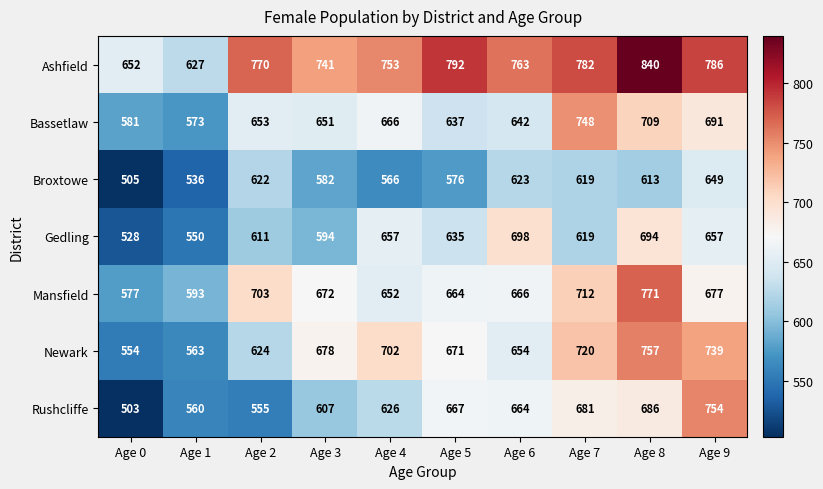

What is the difference between the highest and lowest values at Age 2?

215